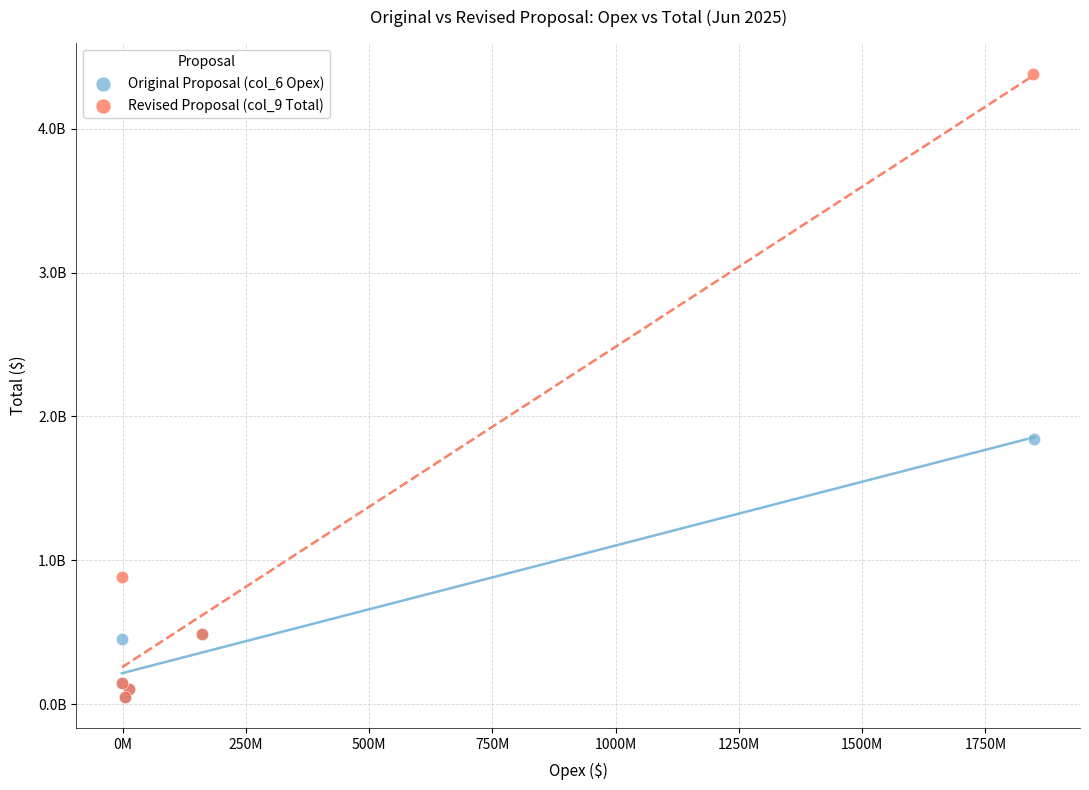

What are all the series names shown in the legend?

Original Proposal (col_6 Opex), Revised Proposal (col_9 Total)